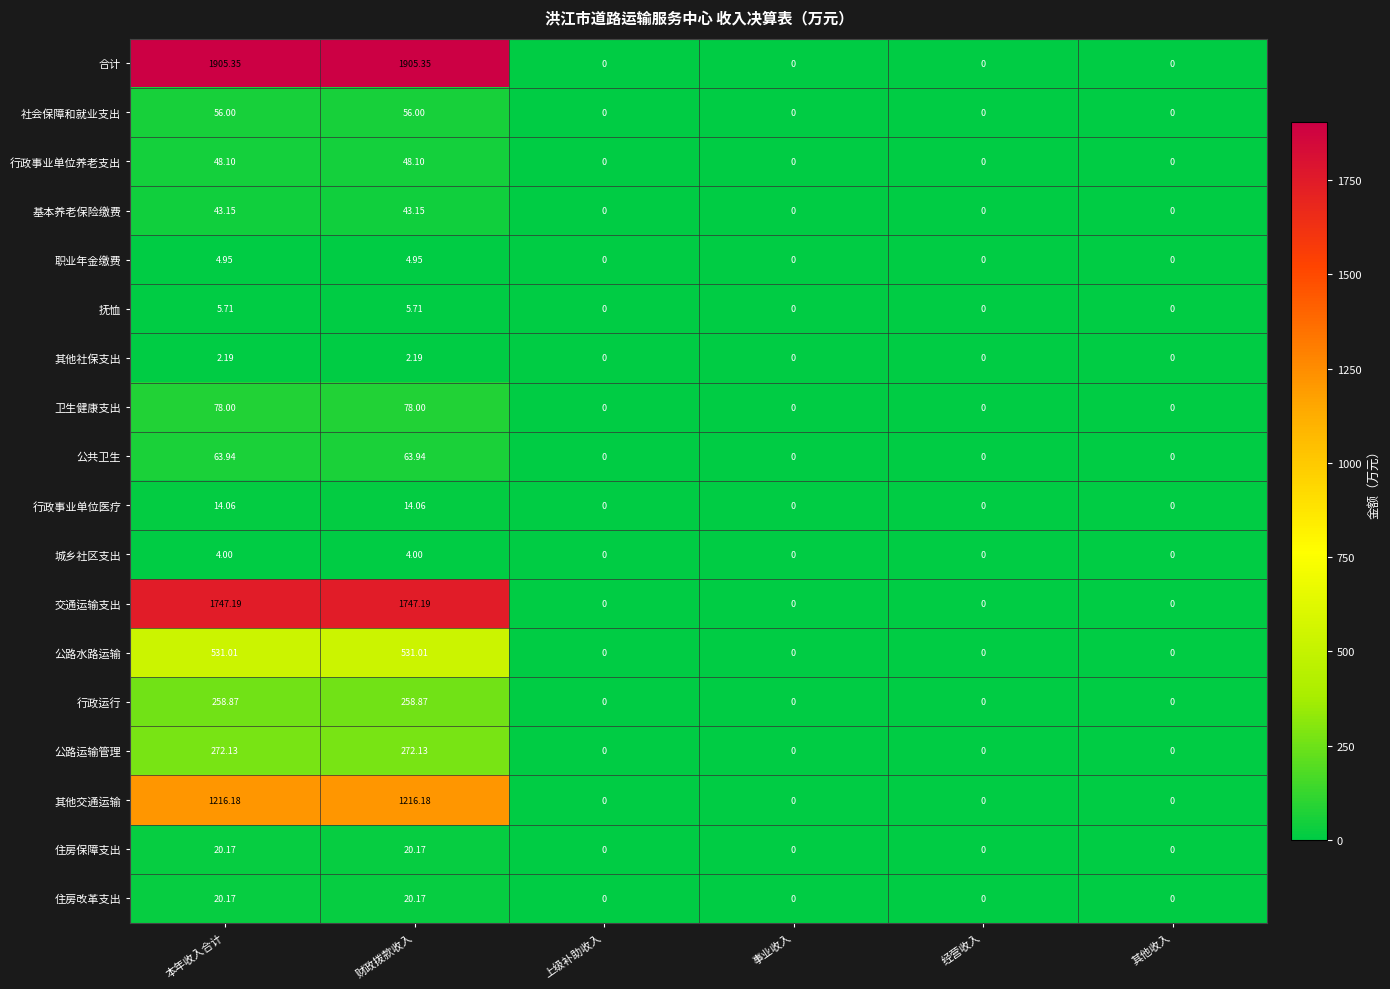

Which series has the largest total across all categories?

合计